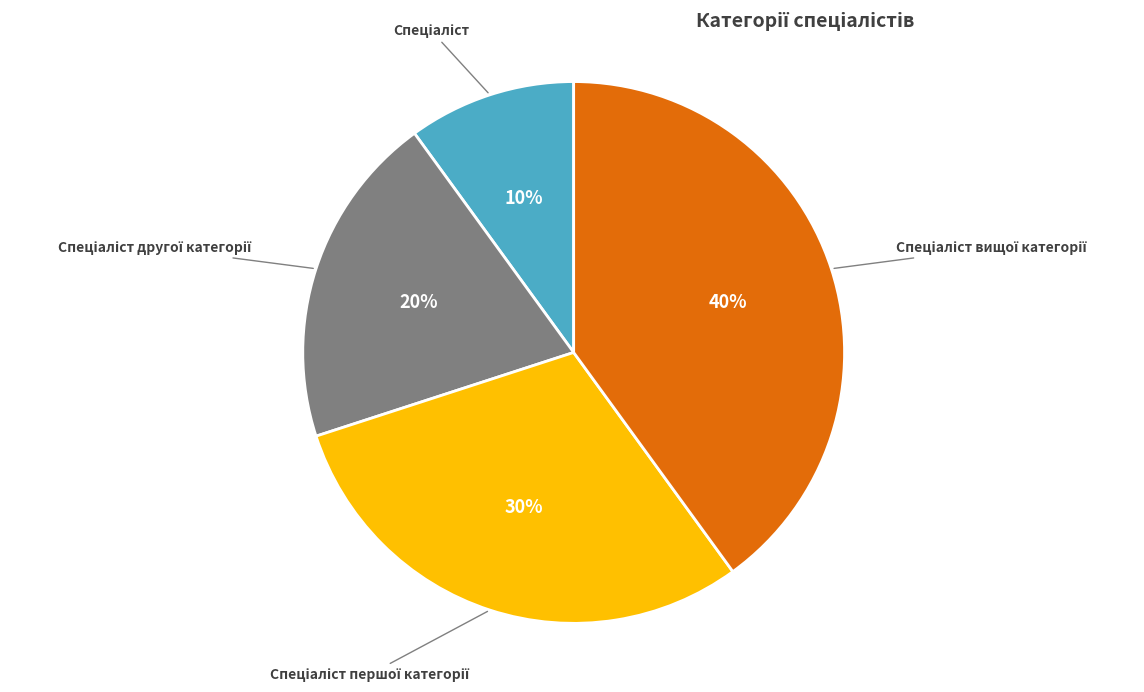

Is there any slice that represents more than half of the pie?

No